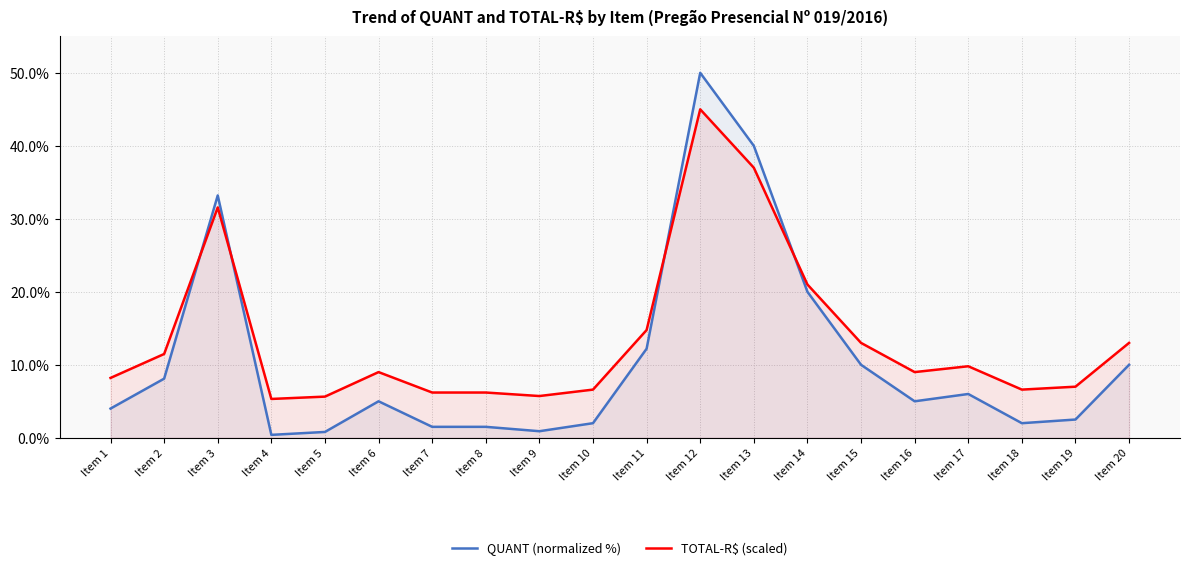

Does the chart display data point markers on the line(s)?

No